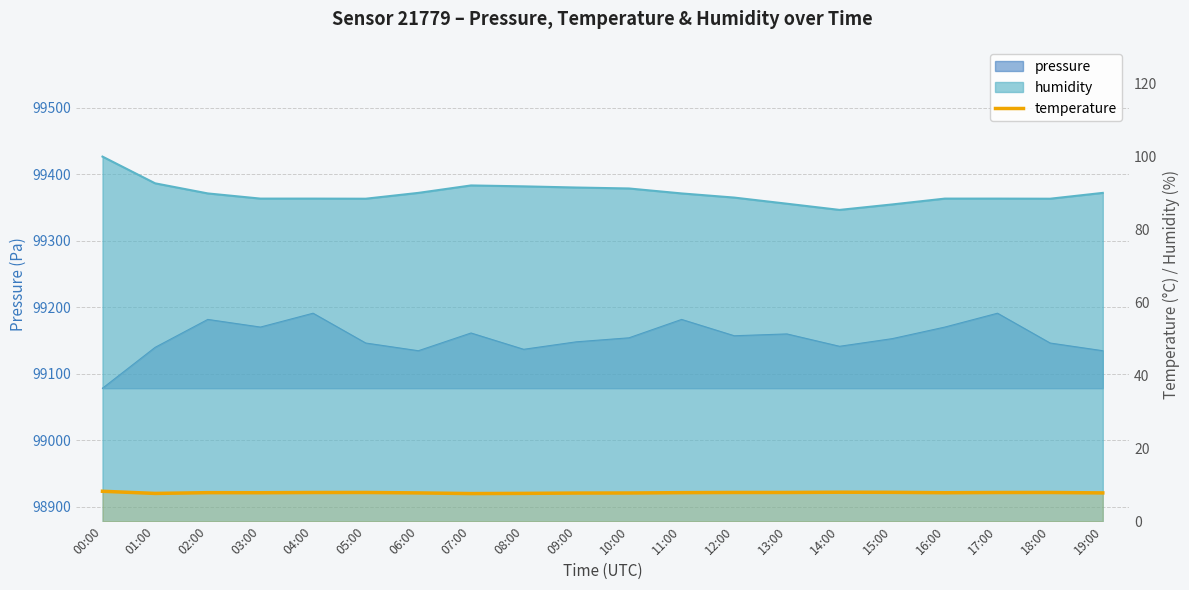

What is the minimum value shown in the chart?

7.6